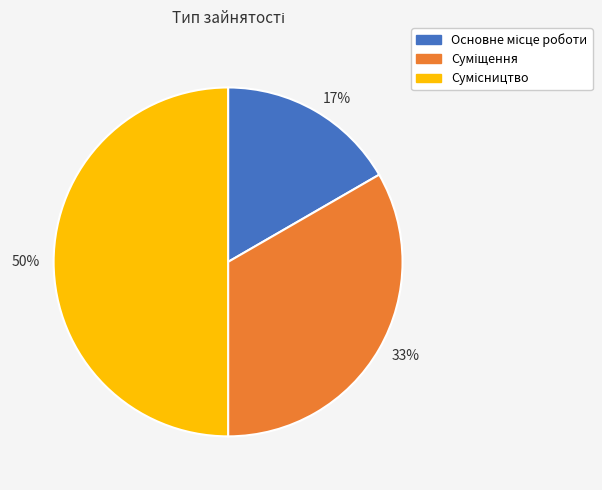

How many slices are in this pie chart?

3